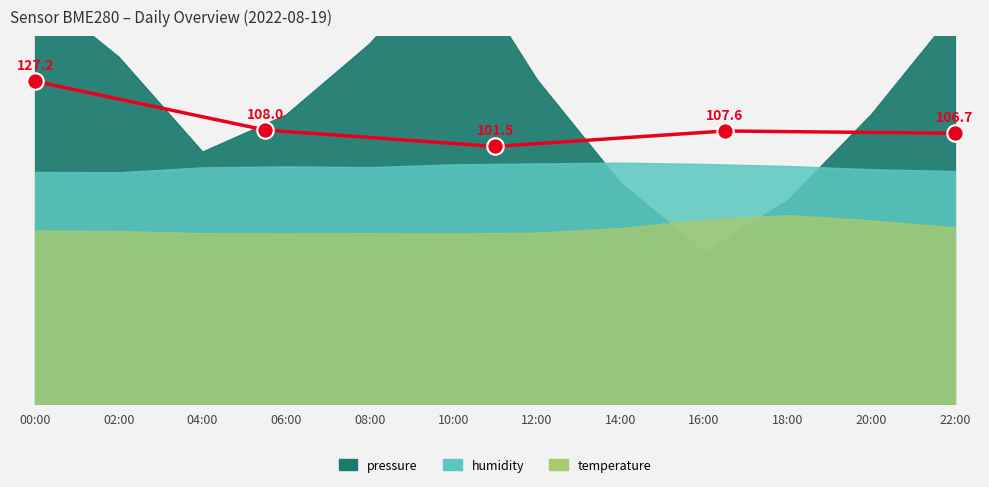

What is the change in value from 02:00 to 06:00?

-0.4